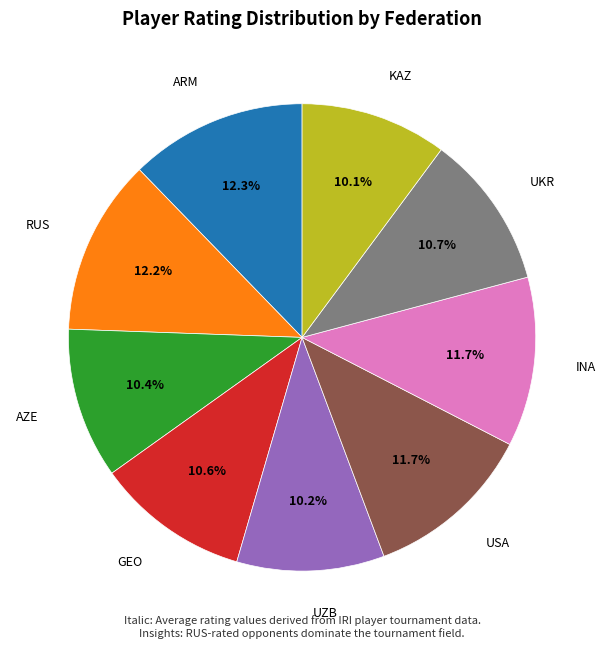

Does UKR account for over 50% of the chart?

No